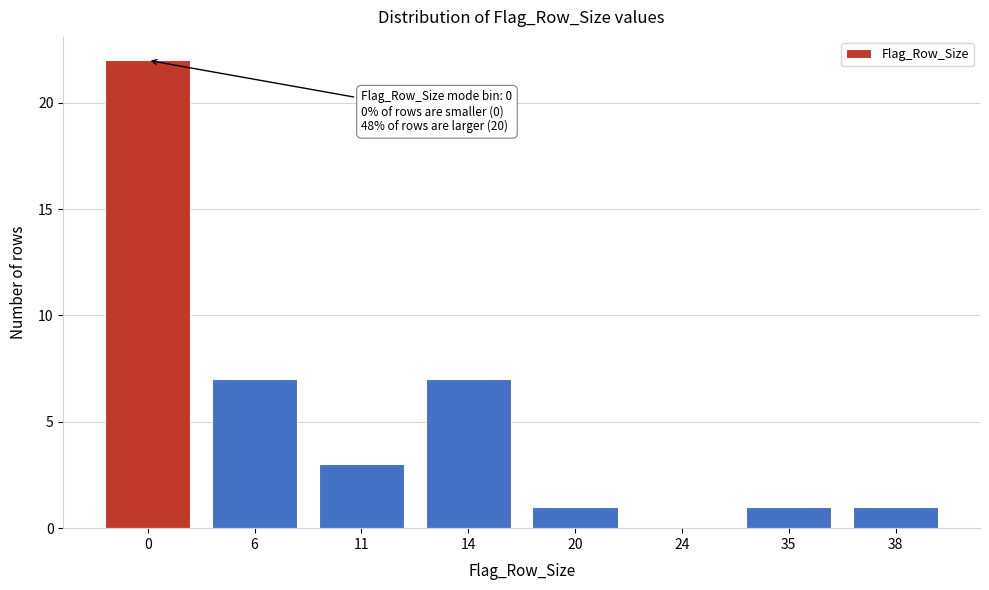

Reading left to right, extract all data points from this chart.

0=22	6=7	11=3	14=7	20=1	24=0	35=1	38=1